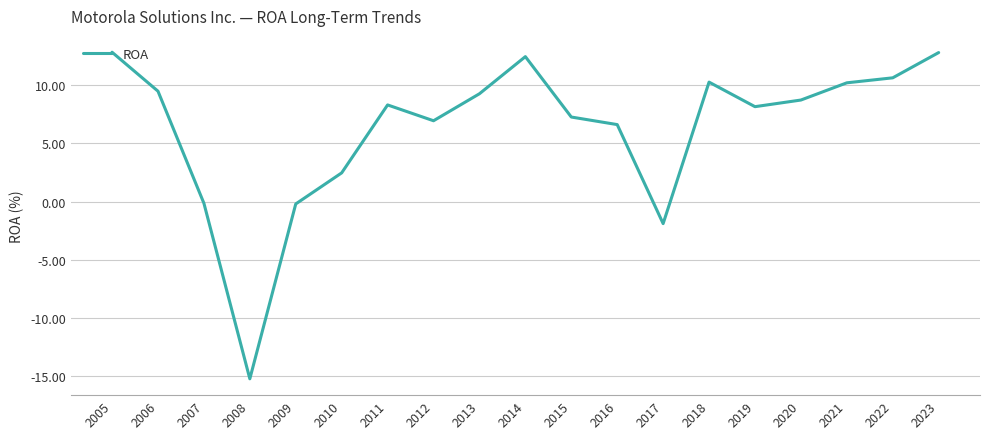

How many values are below zero?

4